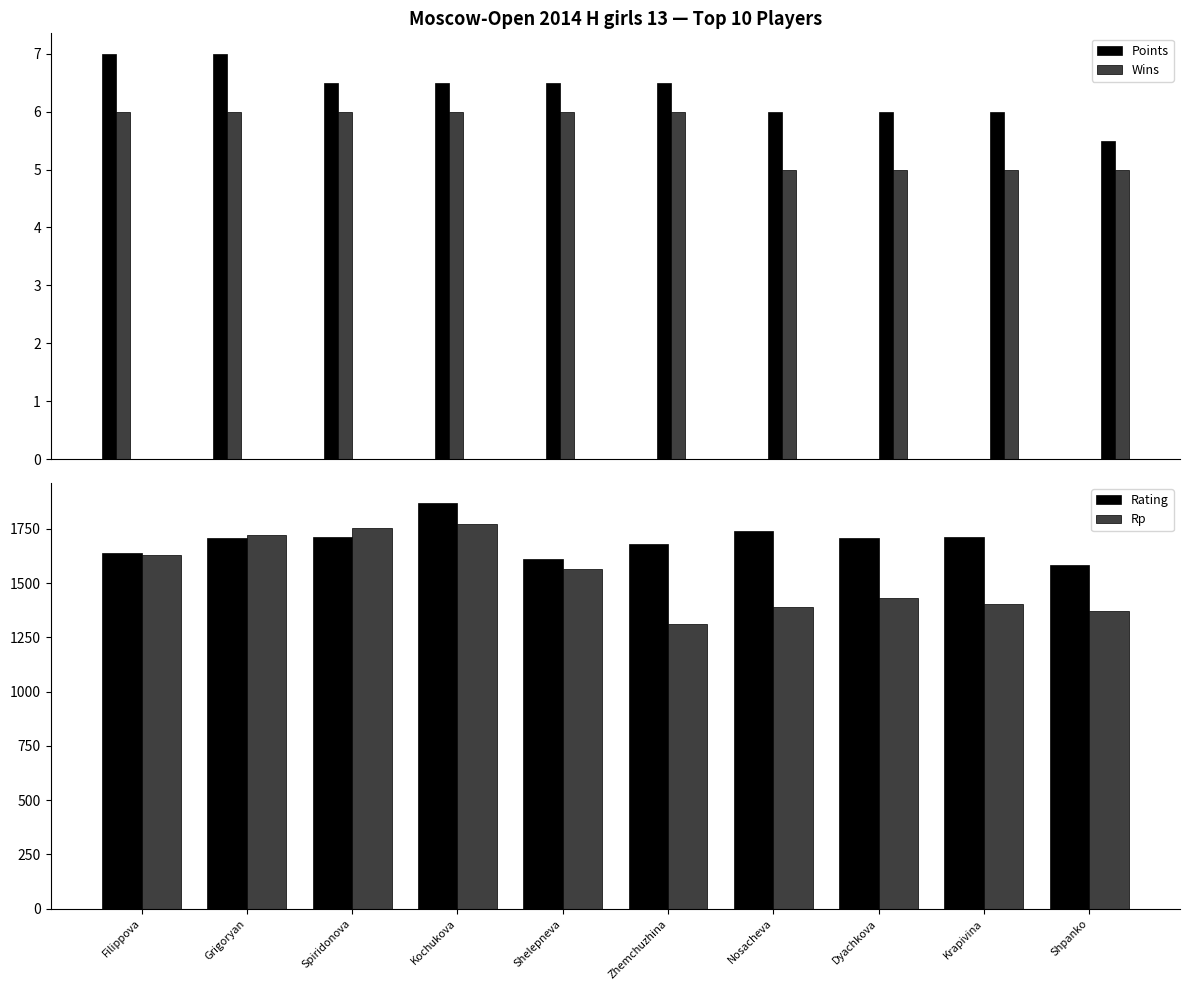

List the labels in order of Wins value, smallest first.

Nosacheva, Dyachkova, Krapivina, Shpanko, Filippova, Grigoryan, Spiridonova, Kochukova, Shelepneva, Zhemchuzhina